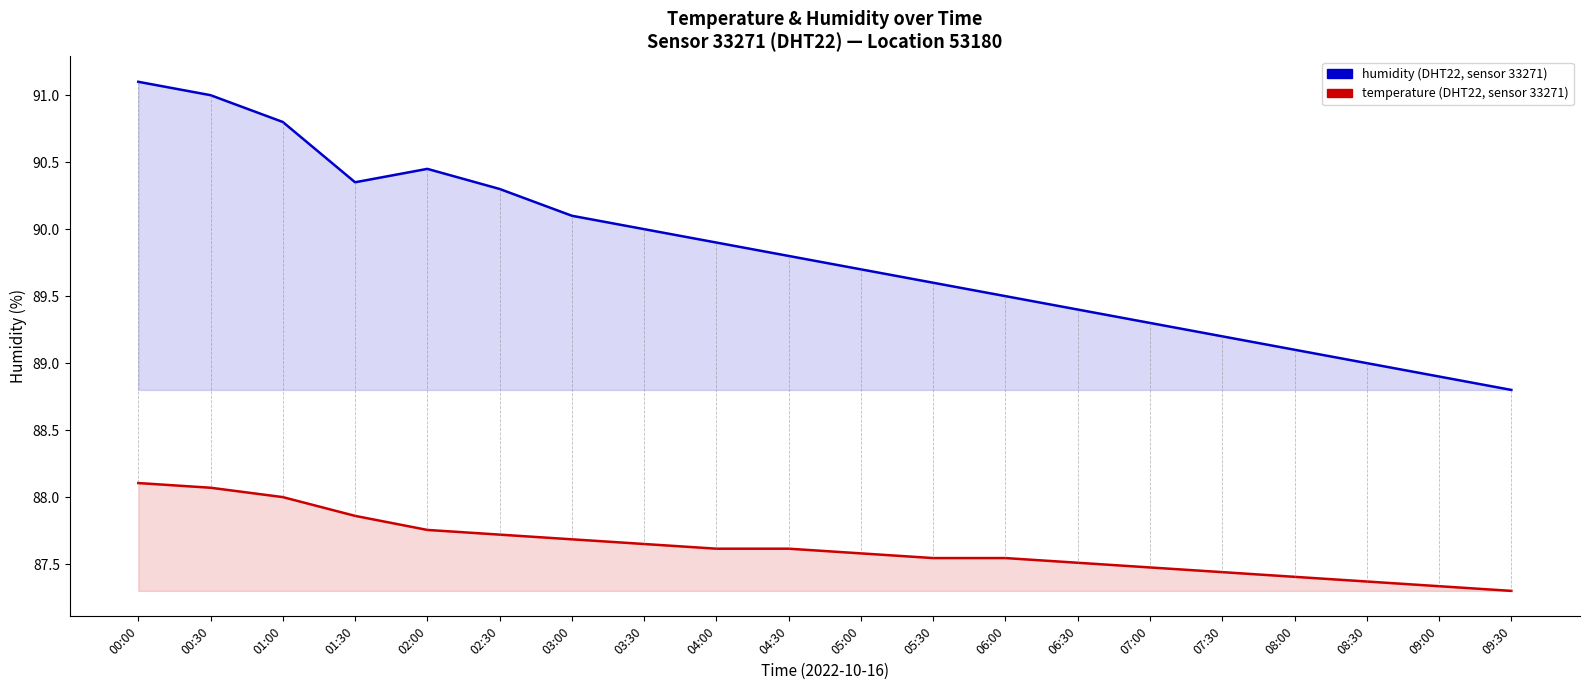

How many categories are shown in the chart?

20